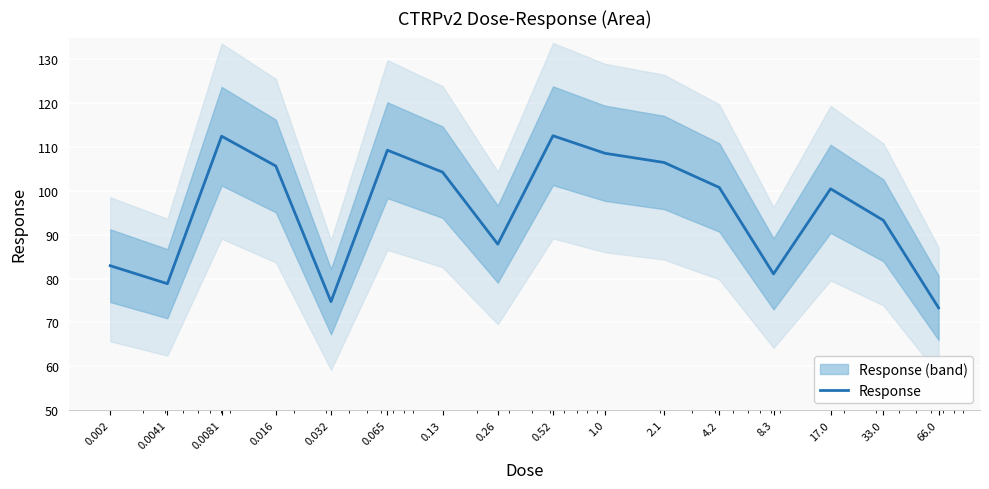

At which label does the data first exceed 100?

0.0081